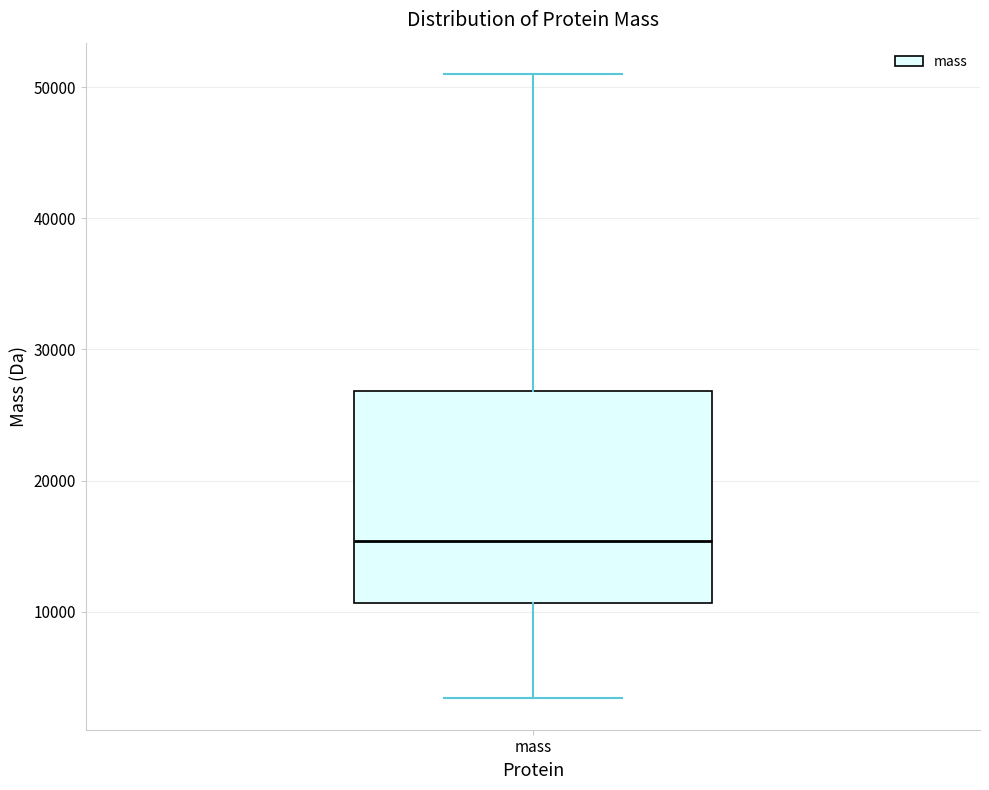

Where is the lower edge of the box for mass on the y-axis? The values are not printed on the chart, so give them approximately, as read against the axis.

11000